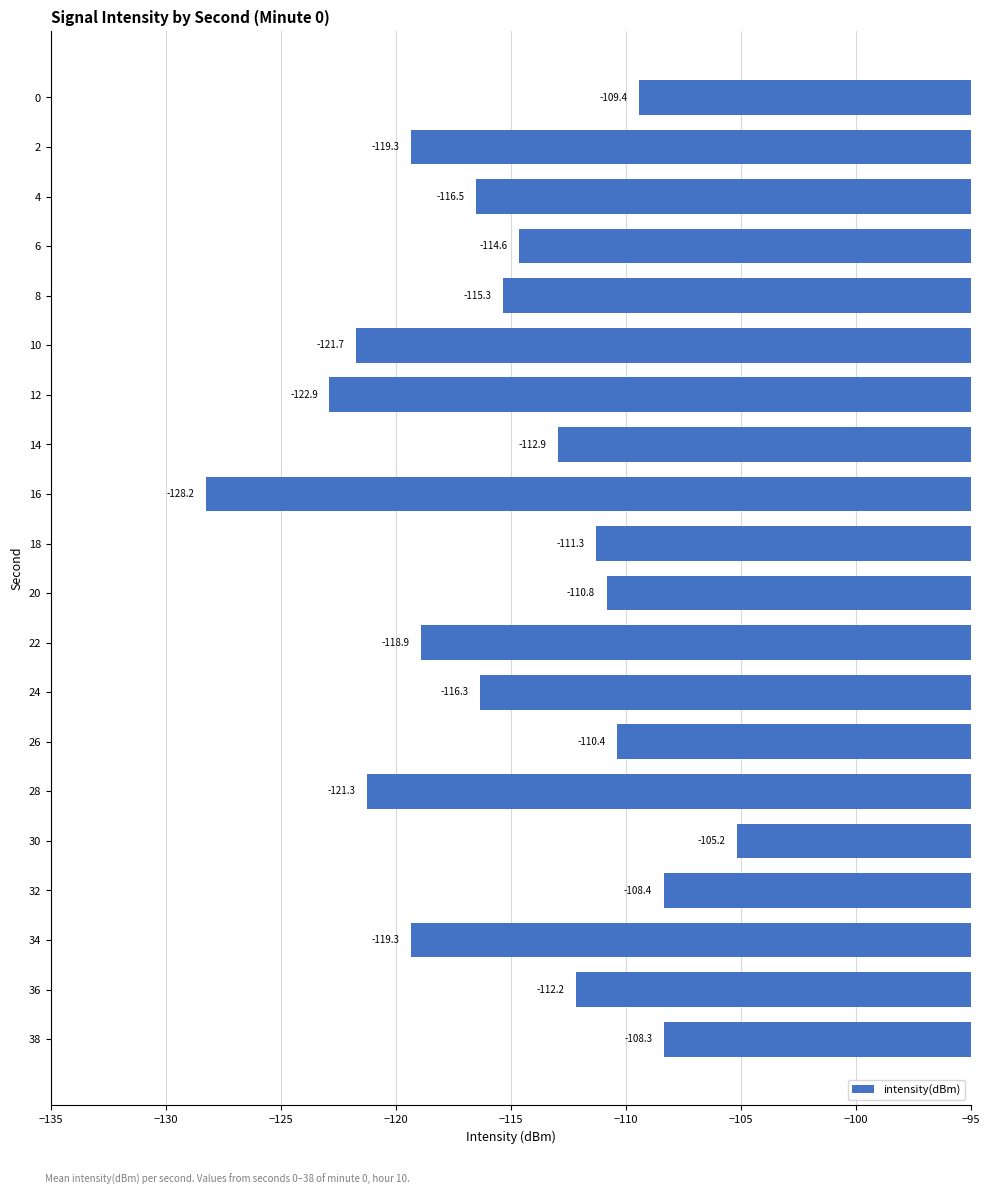

Reading bottom to top, list all the values displayed in this chart.

-108.3	-112.2	-119.3	-108.4	-105.2	-121.3	-110.4	-116.3	-118.9	-110.8	-111.3	-128.2	-112.9	-122.9	-121.7	-115.3	-114.6	-116.5	-119.3	-109.4